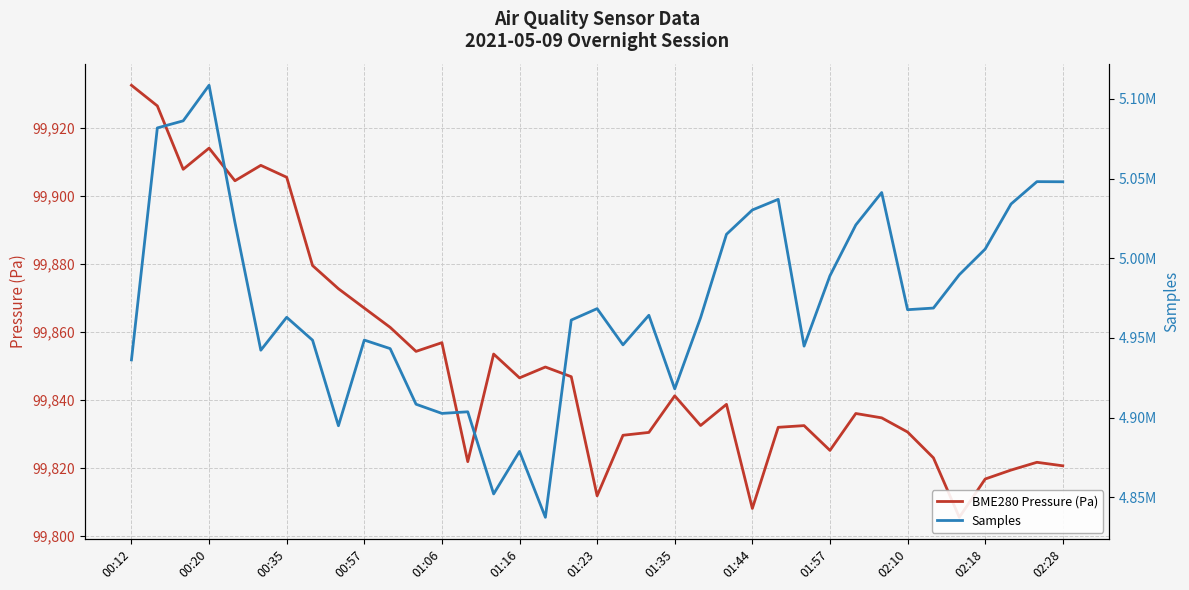

The value of BME280 Pressure (Pa) at 00:35 is 39986.4. True or false?

False